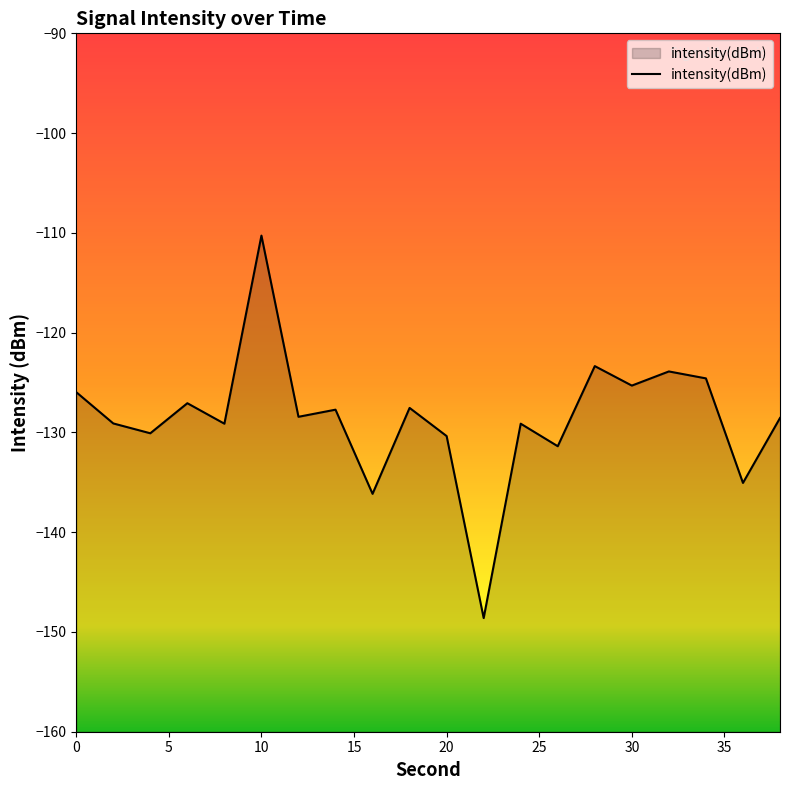

How many points are lower than both their immediate neighbors (excluding endpoints)?

8